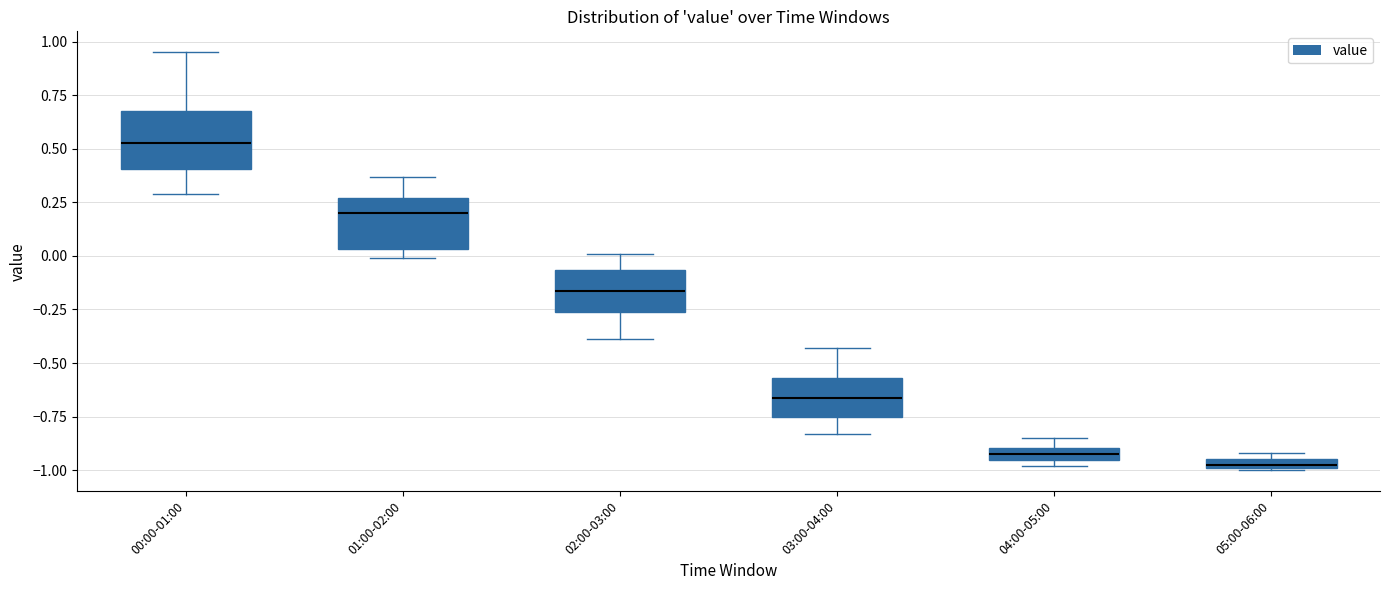

Where is the upper edge of the box for 01:00-02:00 on the y-axis? The values are not printed on the chart, so give them approximately, as read against the axis.

0.25